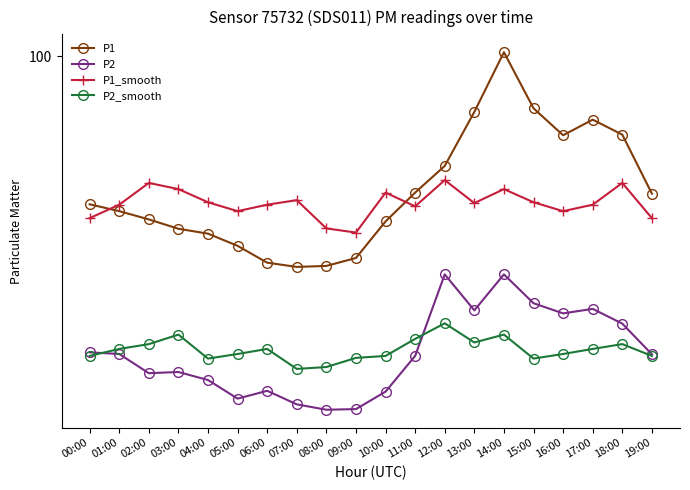

In P2_smooth, how many points are higher than both neighbors (excluding endpoints)?

5